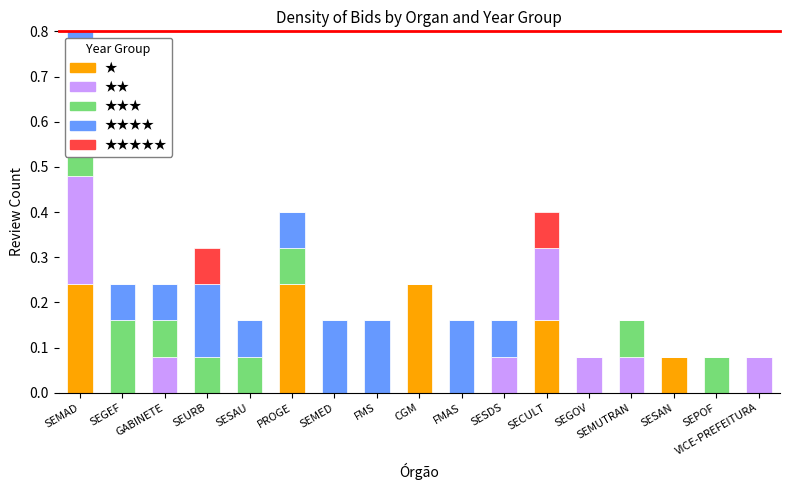

What is the label of the 9th bar from the right?

CGM